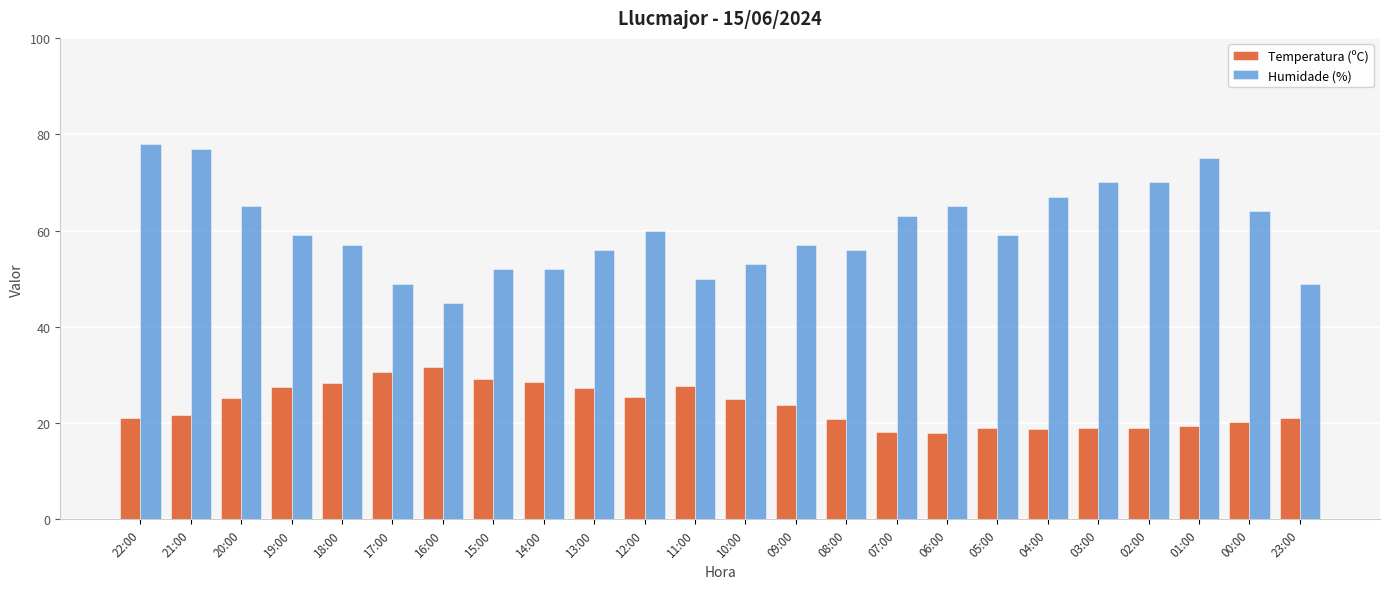

Which series has the widest spread of values?

Humidade (%)